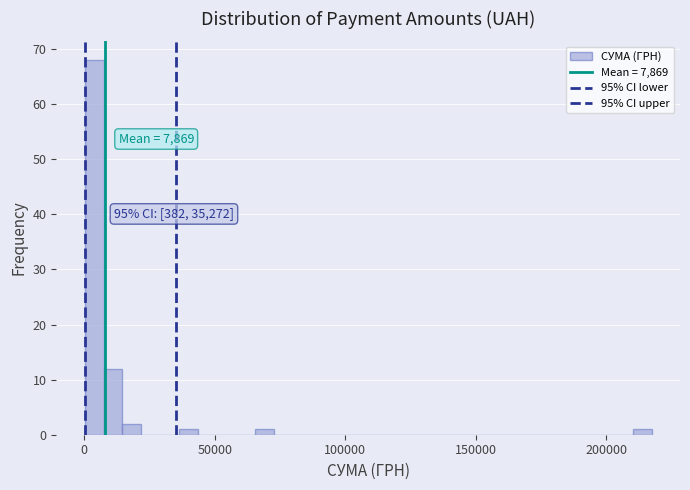

Read against the x-axis, roughly where is the centre of the tallest bar?

5000